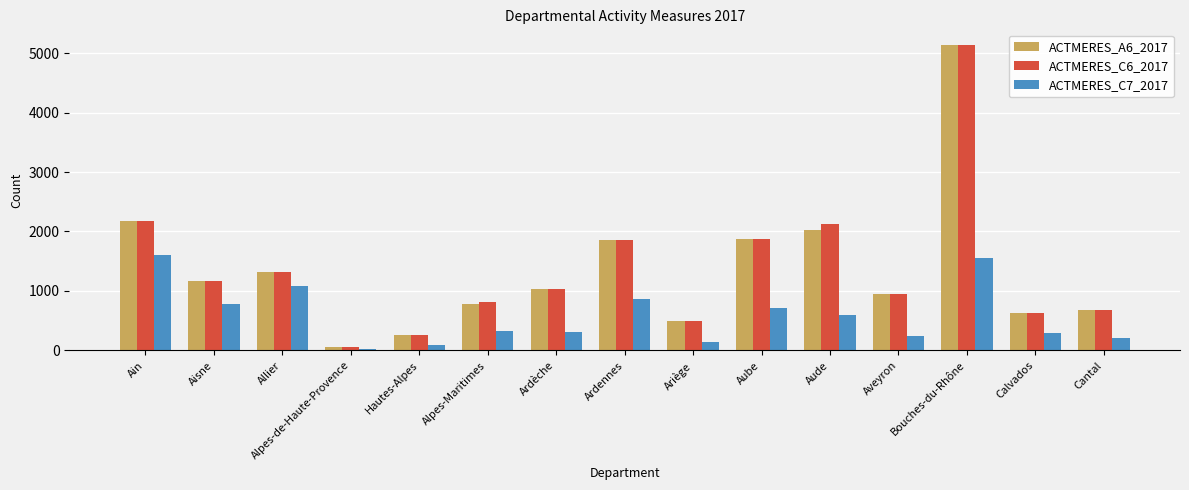

What are all the series names shown in the legend?

ACTMERES_A6_2017, ACTMERES_C6_2017, ACTMERES_C7_2017